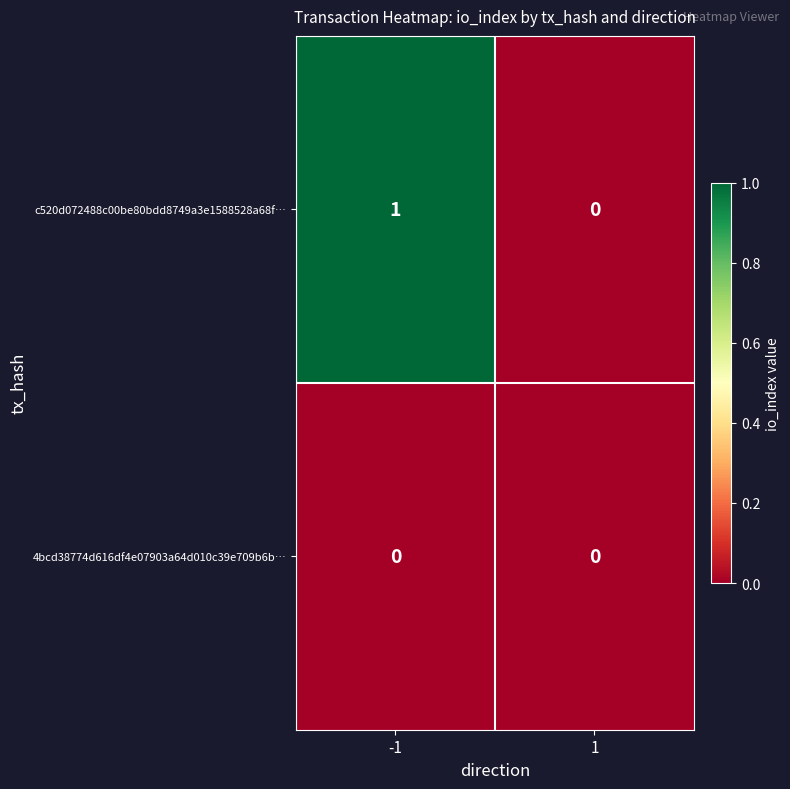

Which series has the largest total across all categories?

c520d072488c00be80bdd8749a3e1588528a68f…